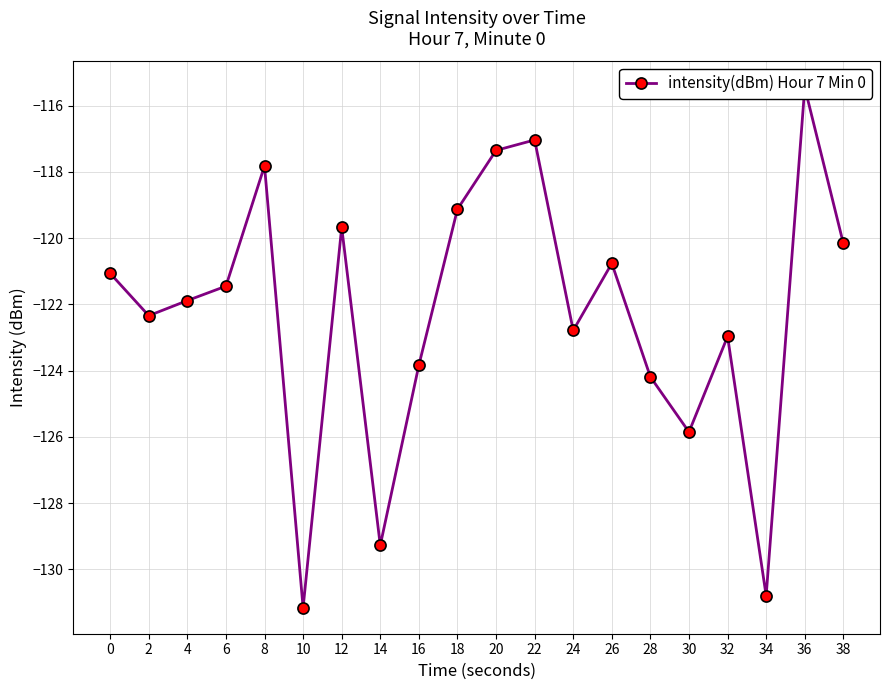

Where is the data nearest to the value -123?

32